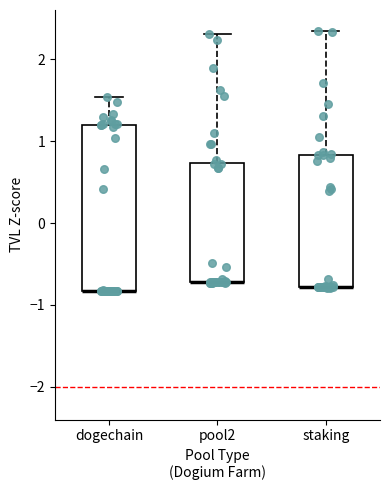

Where is the upper edge of the box for dogechain on the y-axis? The values are not printed on the chart, so give them approximately, as read against the axis.

1.2